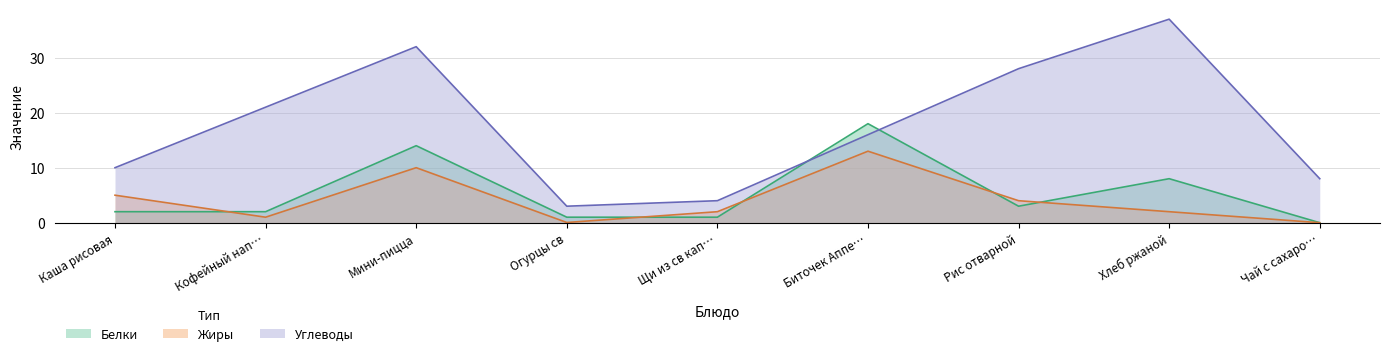

Which label corresponds to the largest value in the chart?

Хлеб ржаной